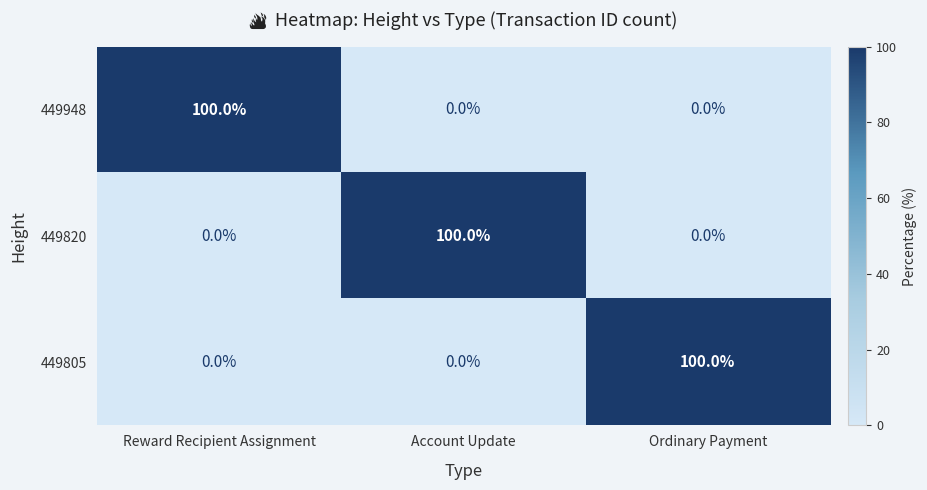

True or false: 449820 has a value of 0 at Ordinary Payment.

True